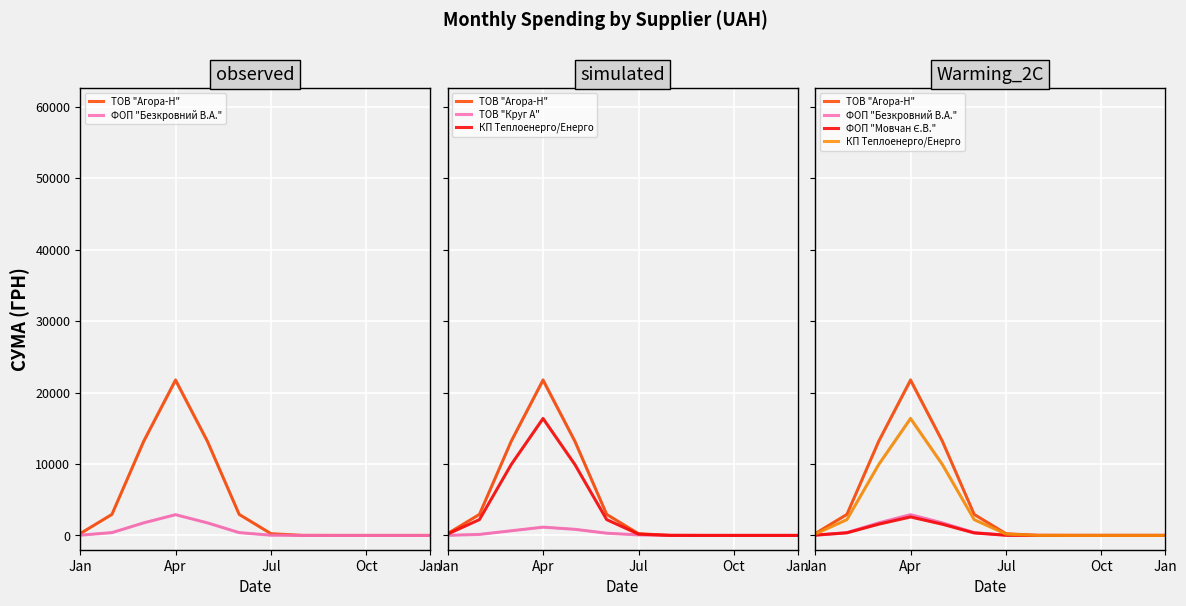

Is the value of ТОВ "Круг А" at 8 greater than the value of ФОП "Безкровний В.А." at Jan?

No